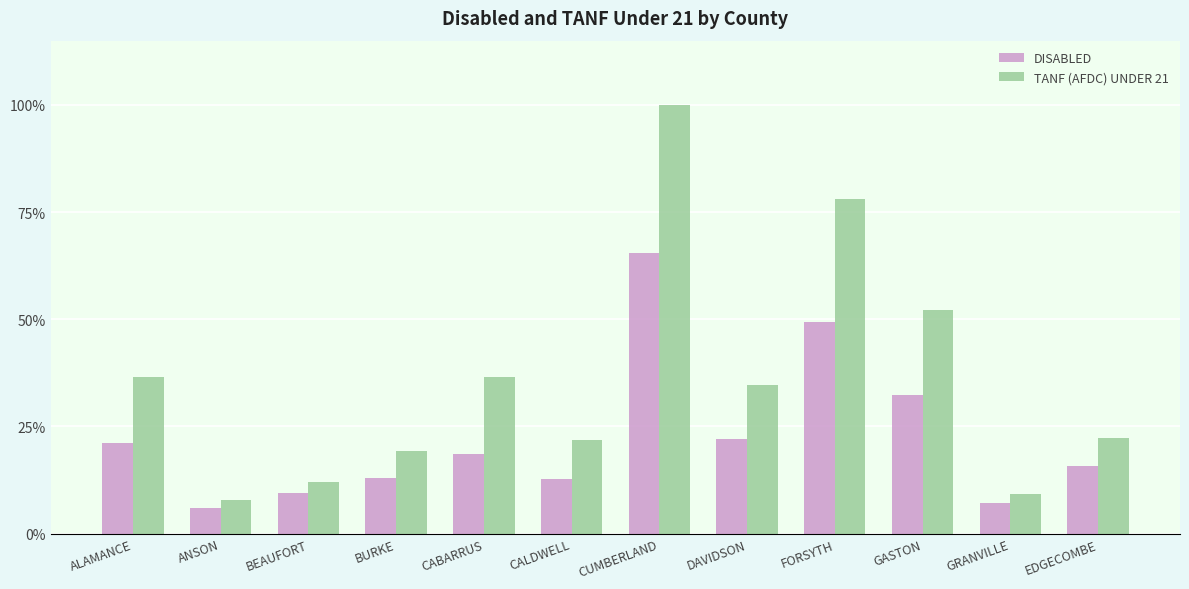

Are the bars horizontal?

No